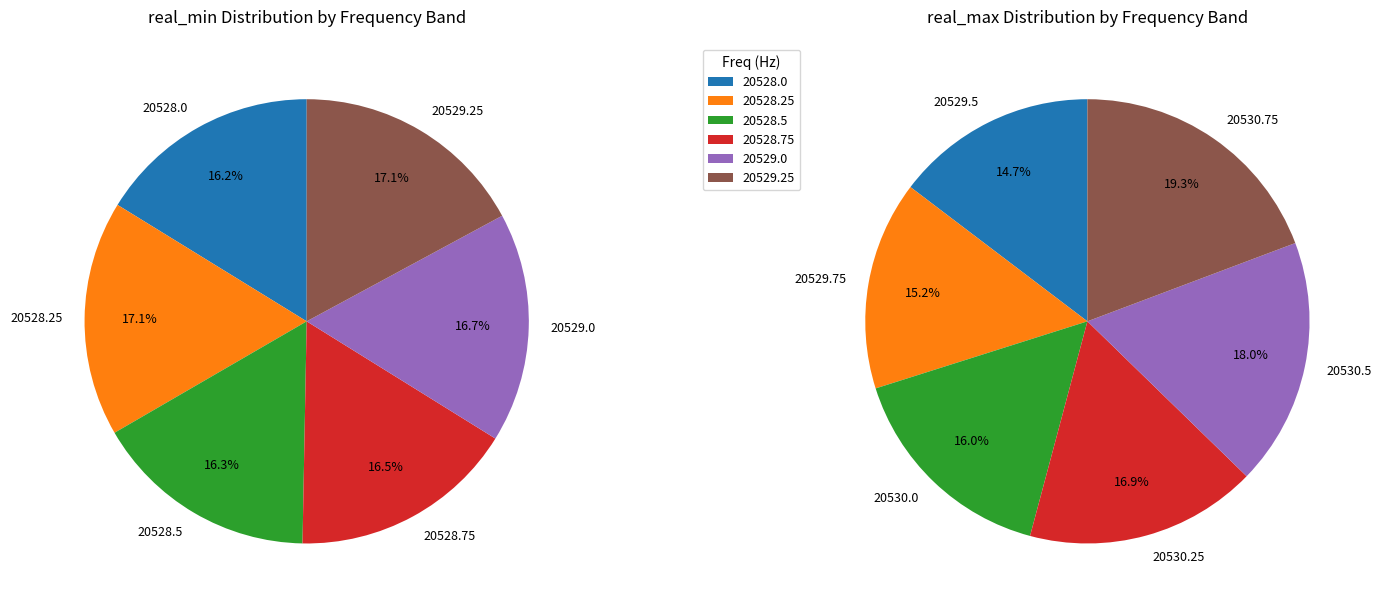

Does 20529.75 represent more than half of the total?

No